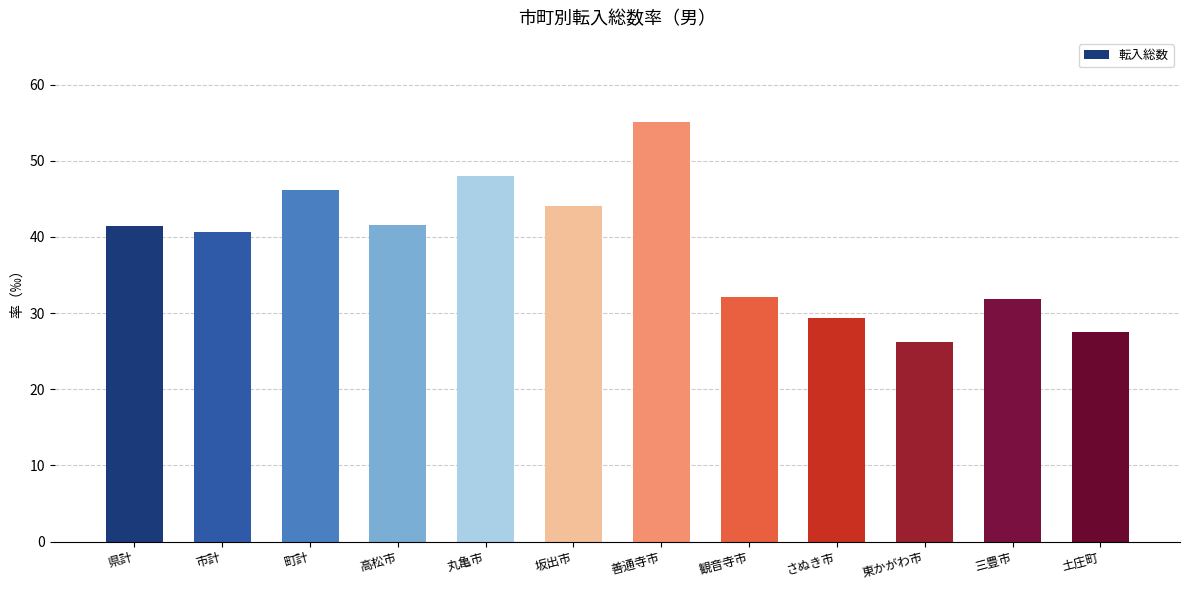

What is the greatest value displayed?

55.1